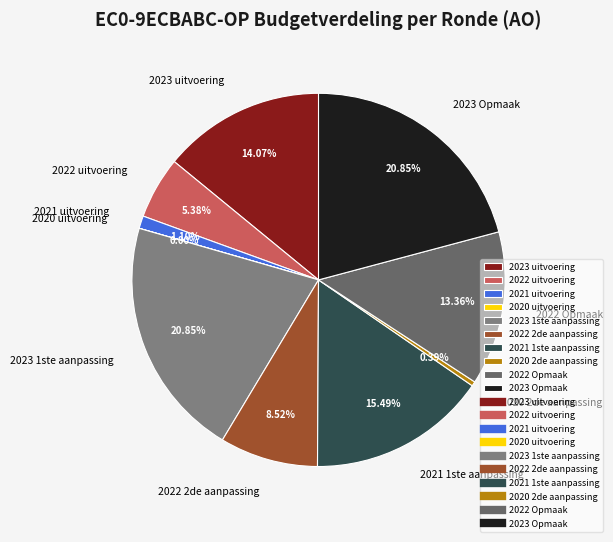

Combined, do 2022 Opmaak and 2022 uitvoering account for over 50%?

No